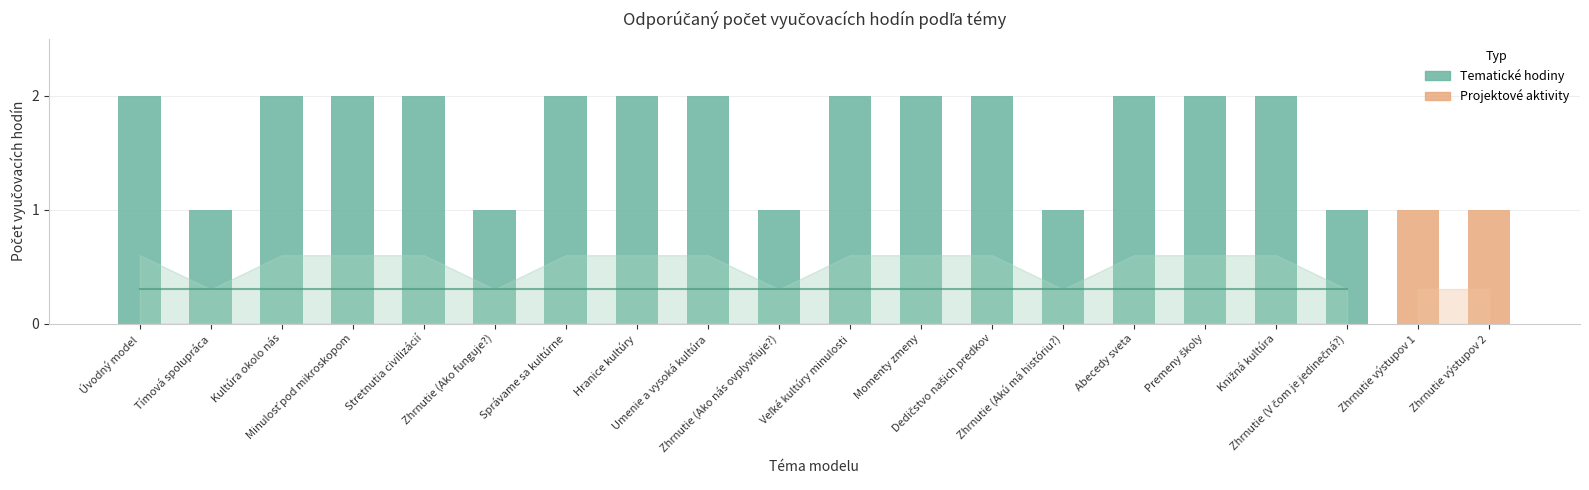

What is the label of the 3rd bar from the right?

Zhrnutie (V čom je jedinečná?)